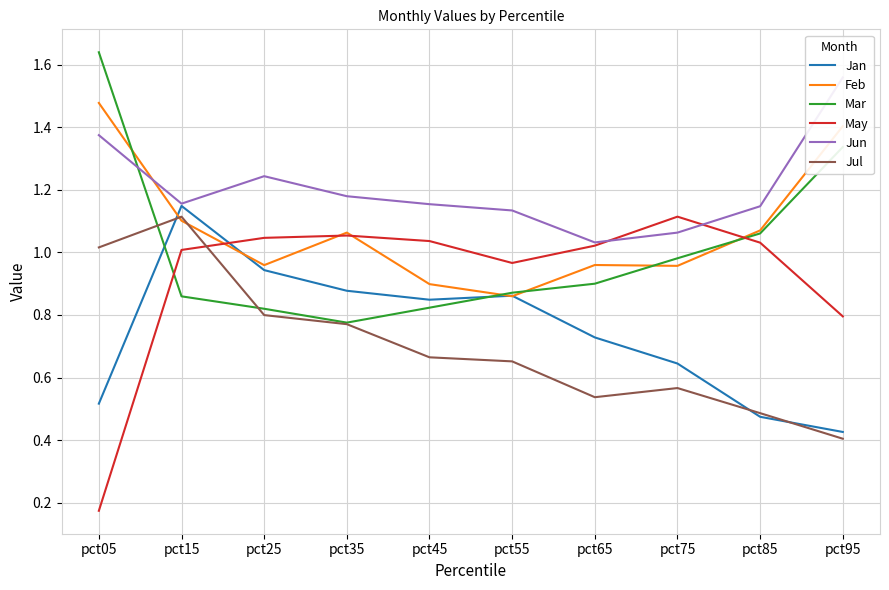

The value of Jan at pct15 is 1.1. True or false?

True